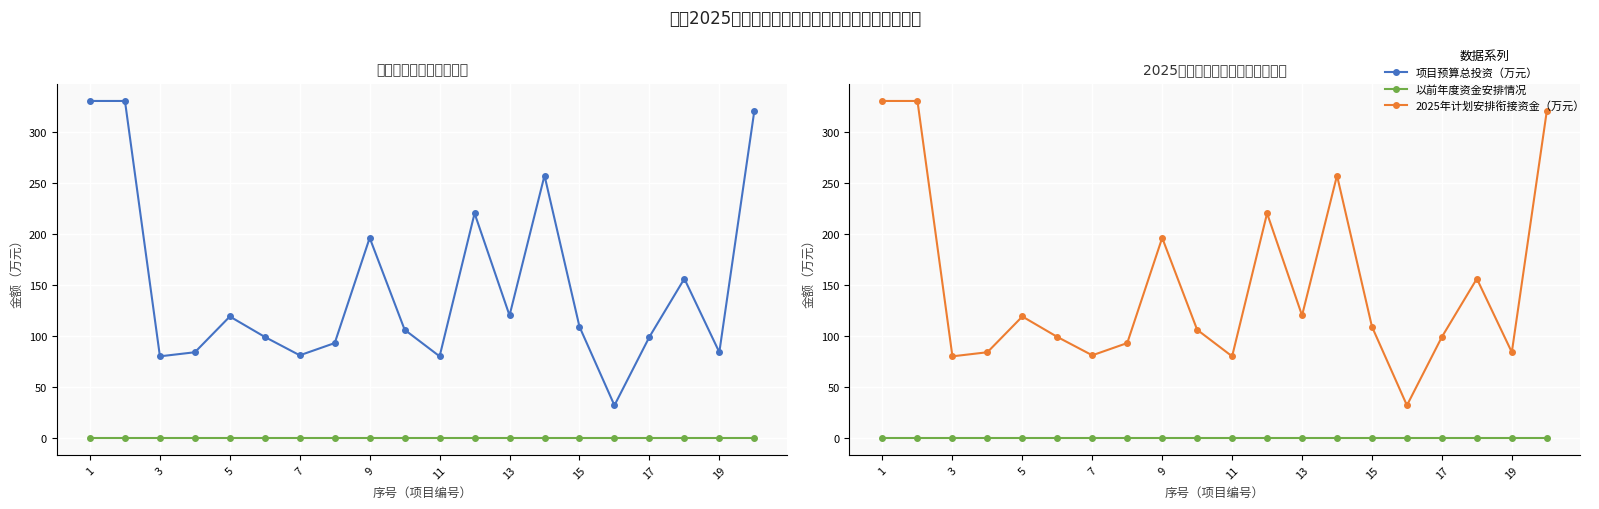

What is the highest value of the 2025年计划安排衔接资金（万元） series?

330